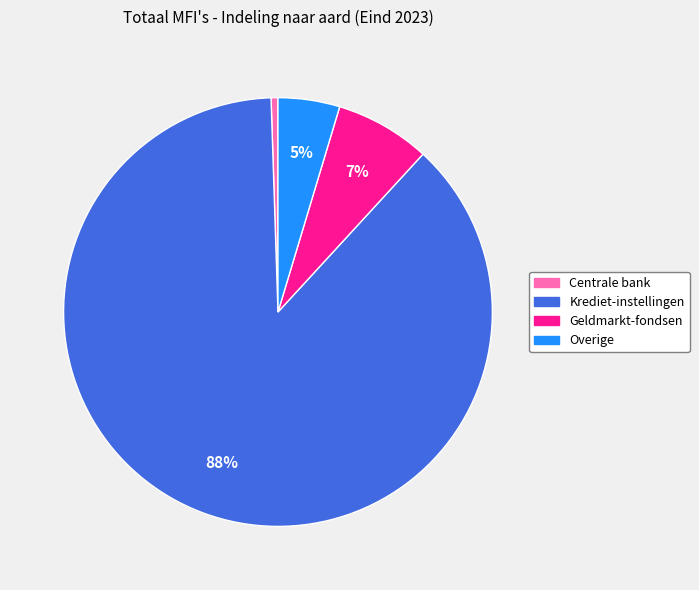

To the nearest percent, what is the average slice percentage?

25%